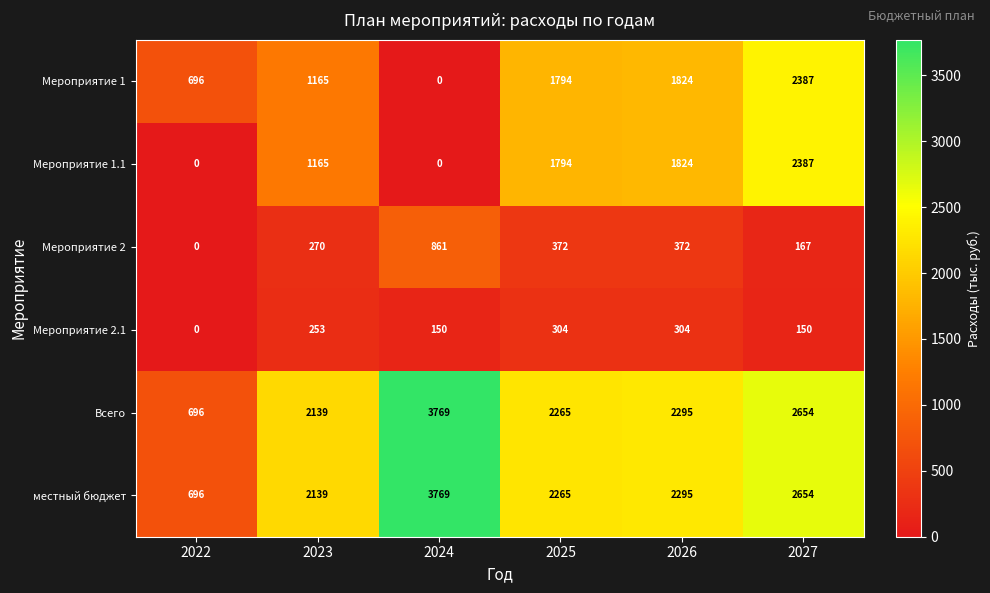

How many Мероприятие 2.1 values are between 150 and 304?

5